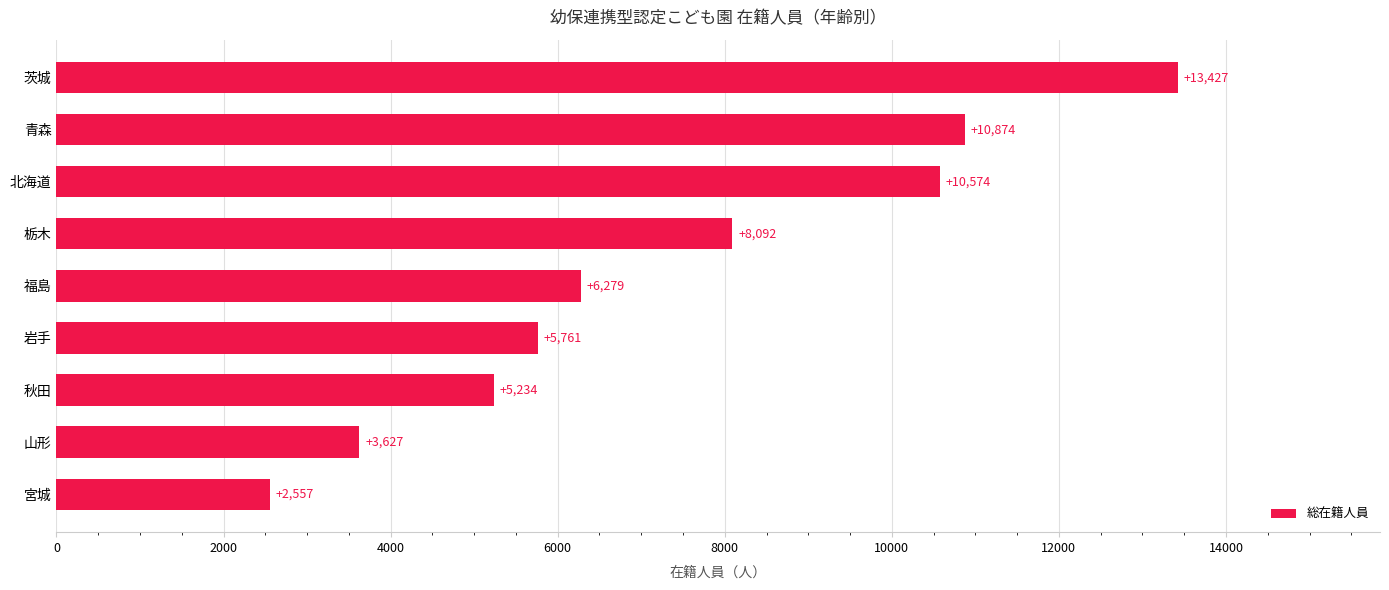

What is the average value?

7381